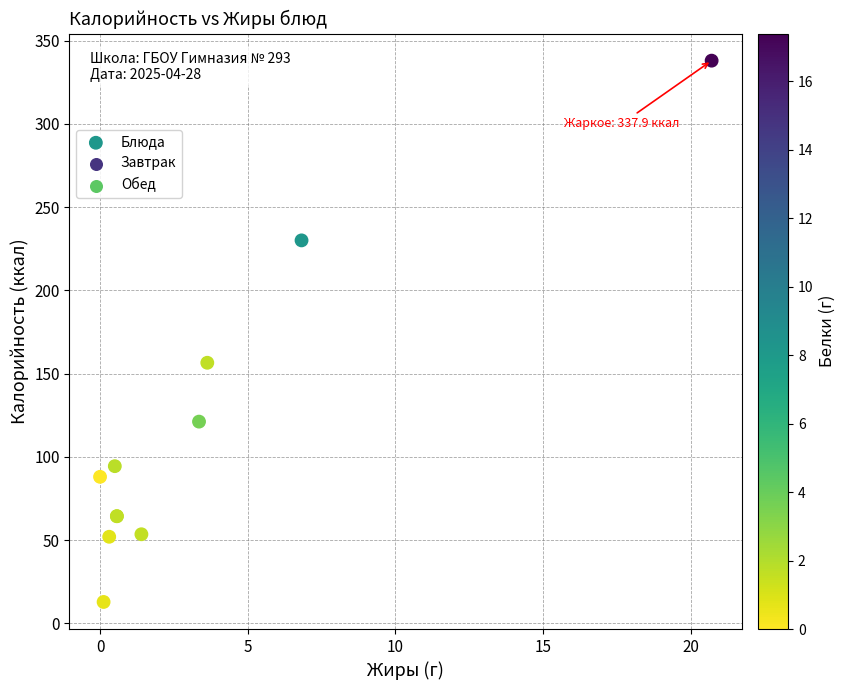

What Y value in the scatter plot is closest to 175?

156.5